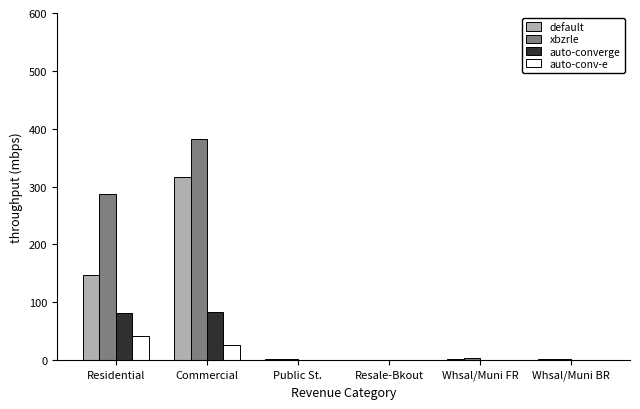

At which category does the chart reach its peak across all series?

Commercial